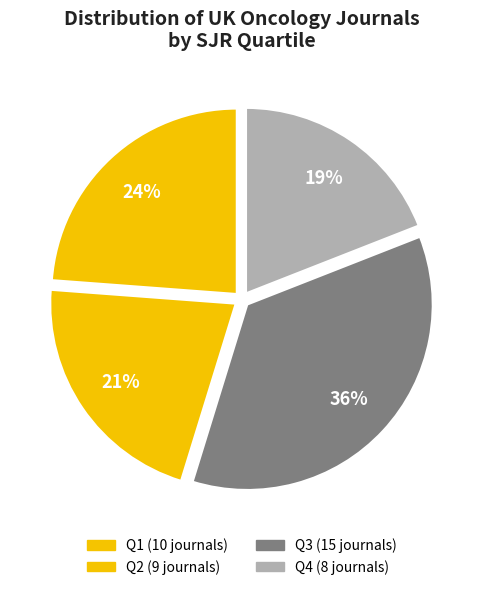

Is there a majority slice in this chart?

No